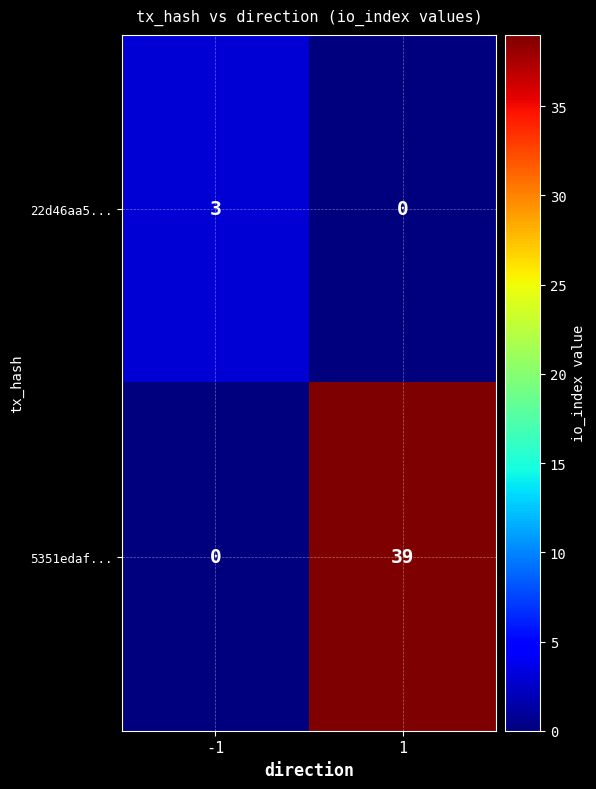

What is the sum of the 5351edaf... values at 1 and -1?

39